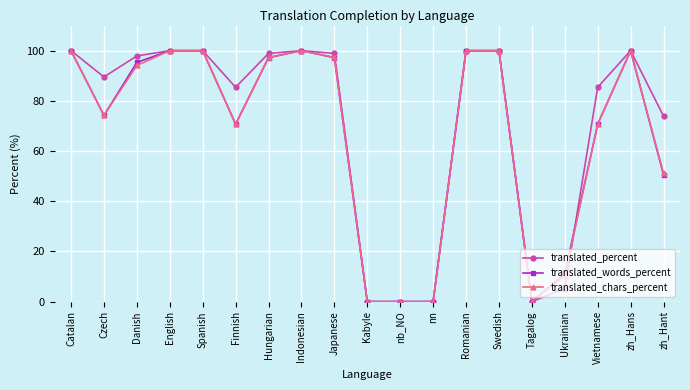

Which series changed the most between English and zh_Hant?

translated_words_percent